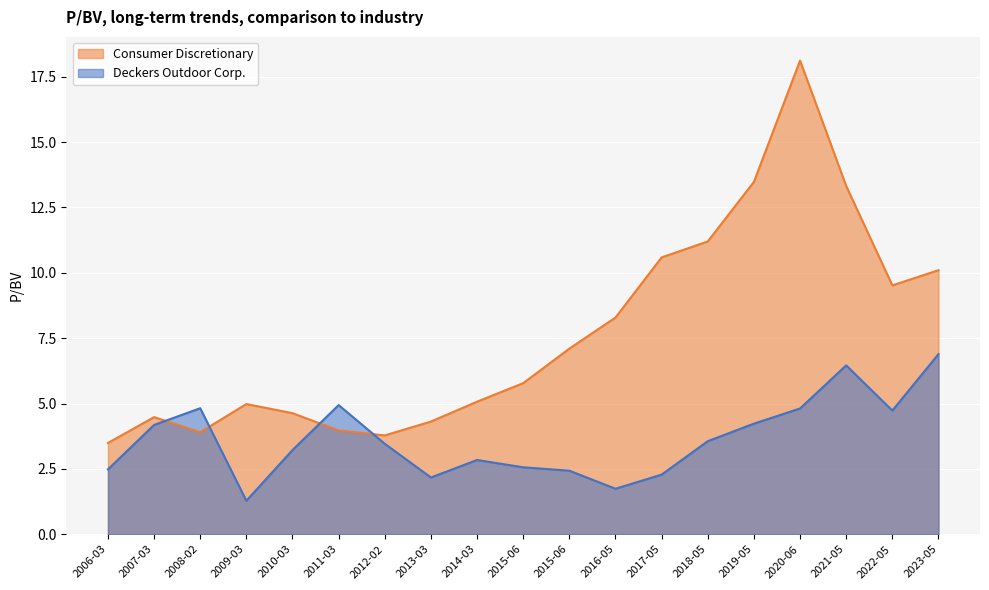

True or false: Deckers Outdoor Corp. has a value of 5.2 at 2018-05-30.

False